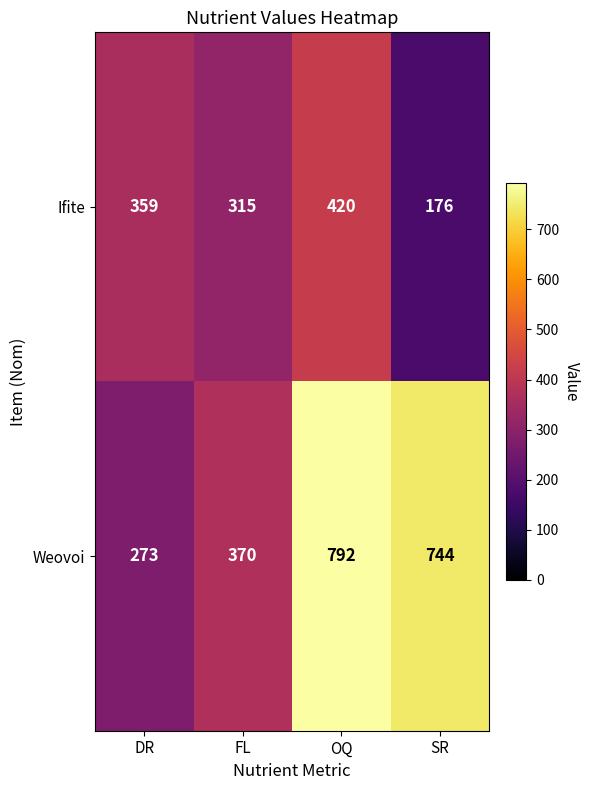

How many data points does each series have?

4